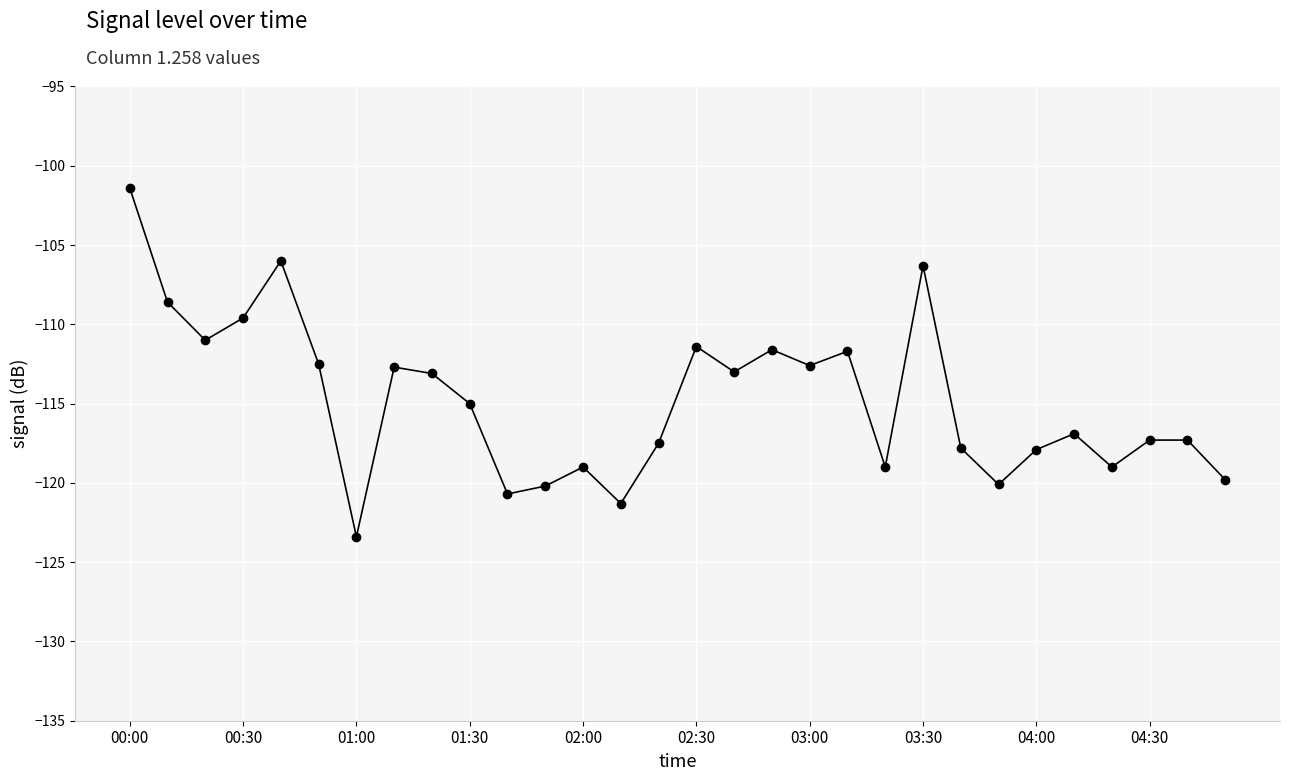

What is the maximum value shown in the chart?

-101.4